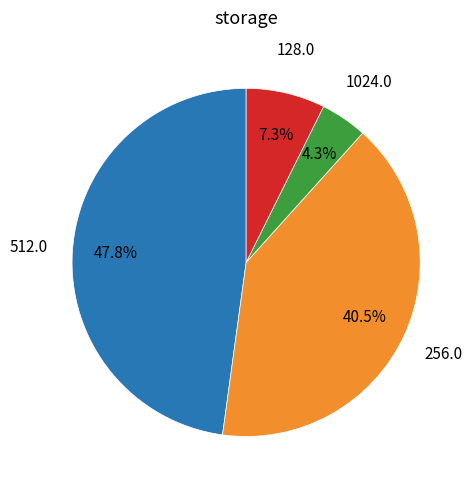

Is there a majority slice in this chart?

No